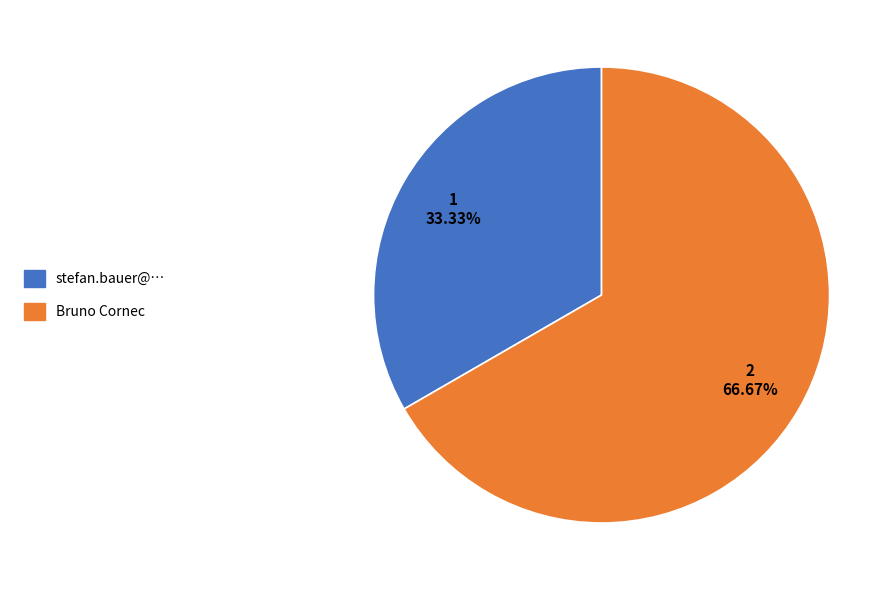

Which has a higher value, Bruno Cornec or stefan.bauer@…?

Bruno Cornec